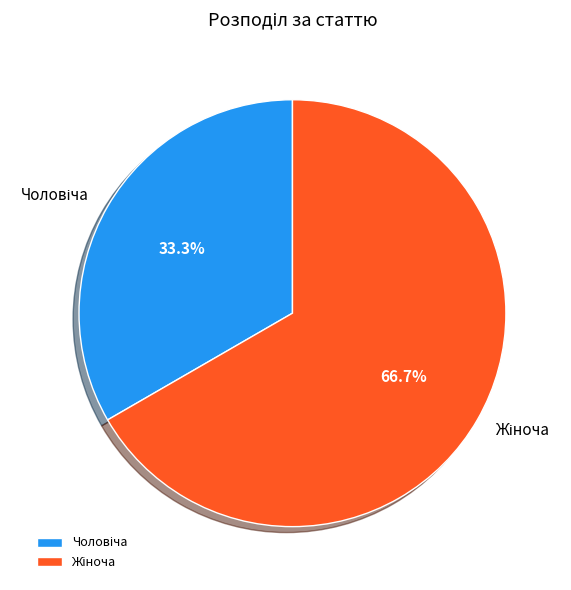

Does any single category account for the majority?

Yes